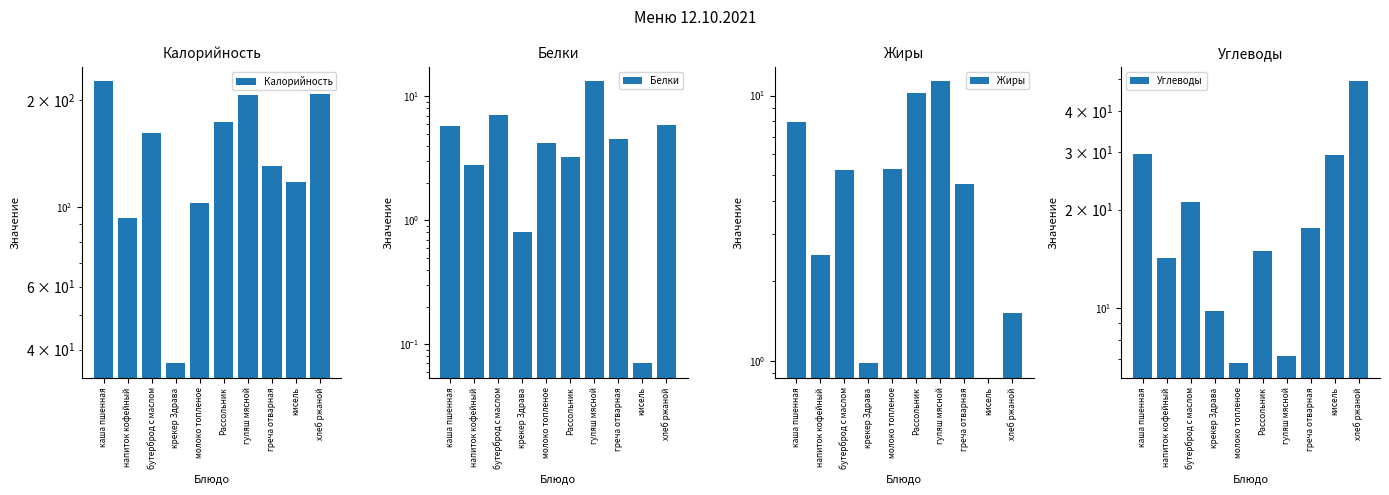

Is it true that Белки equals 7.0 at бутерброд с маслом?

True